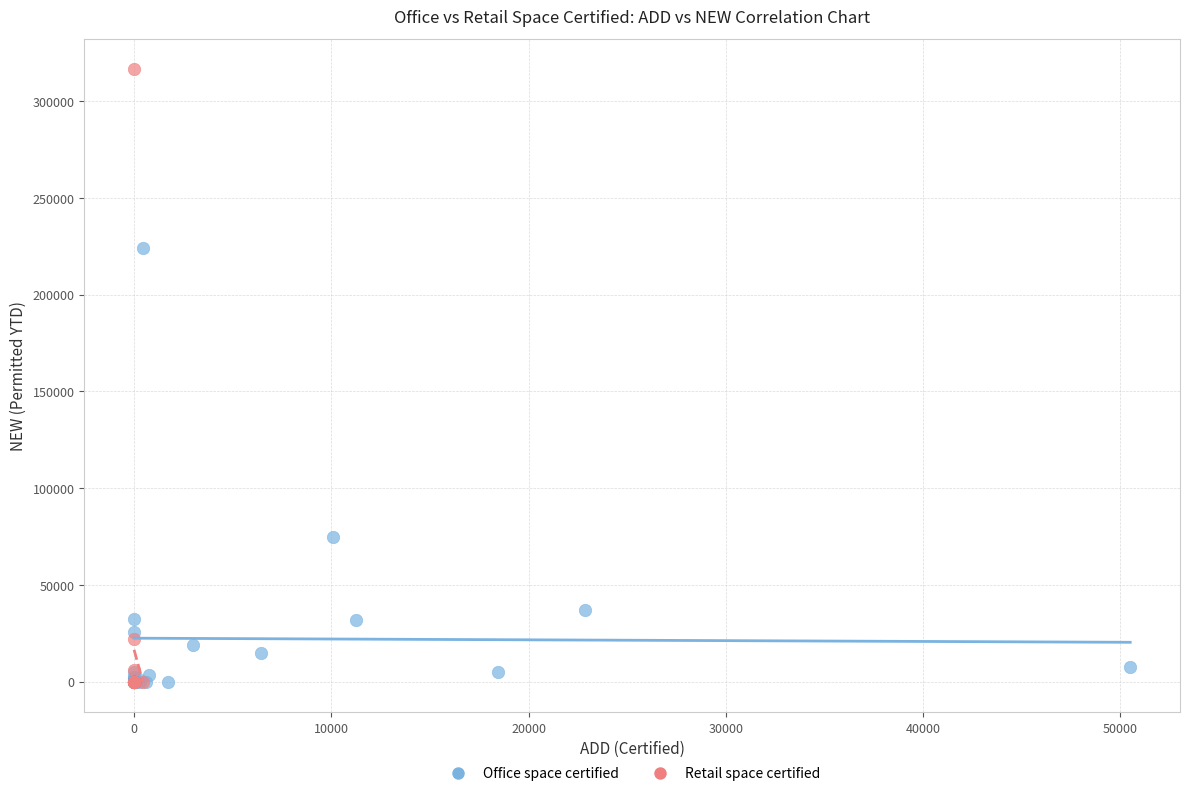

Which series reaches the maximum Y coordinate?

Retail space certified